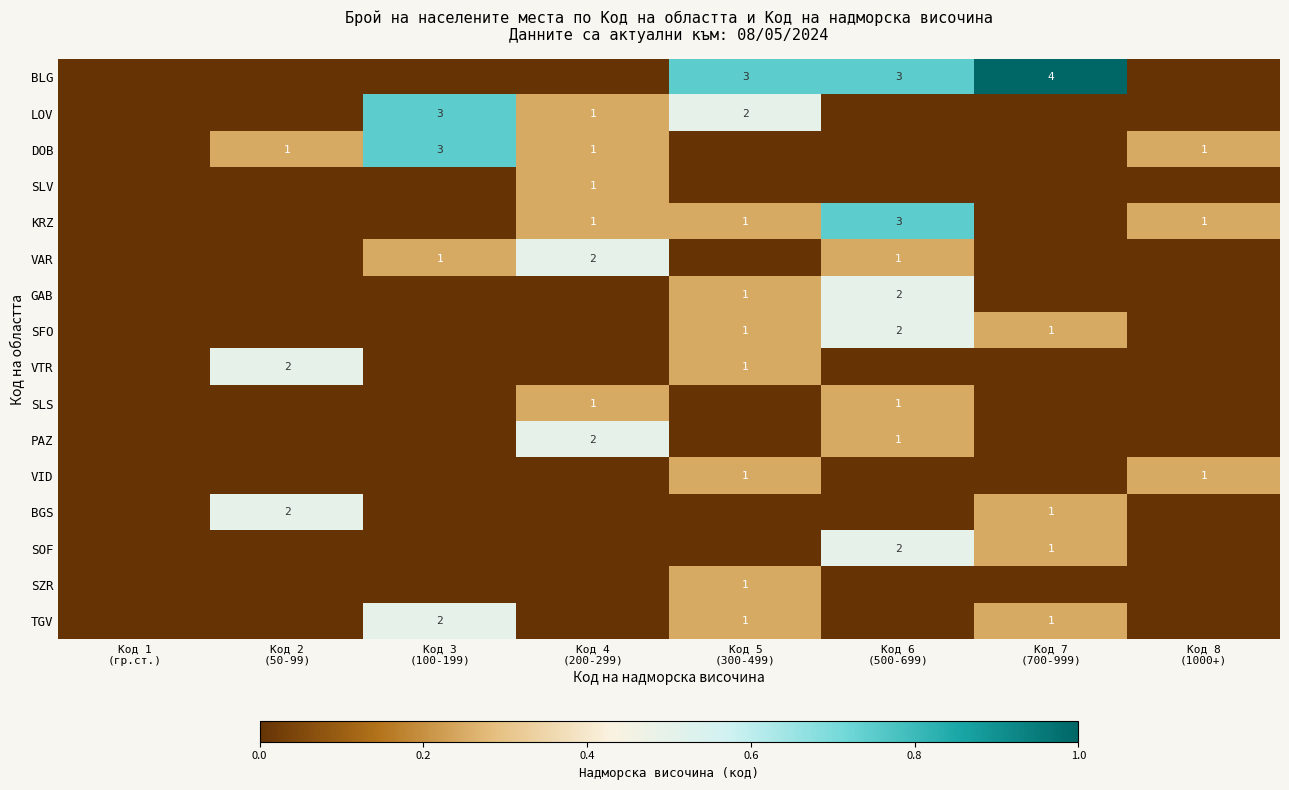

Between Код 4
(200-299) and Код 5
(300-499), which is larger?

Код 5
(300-499)